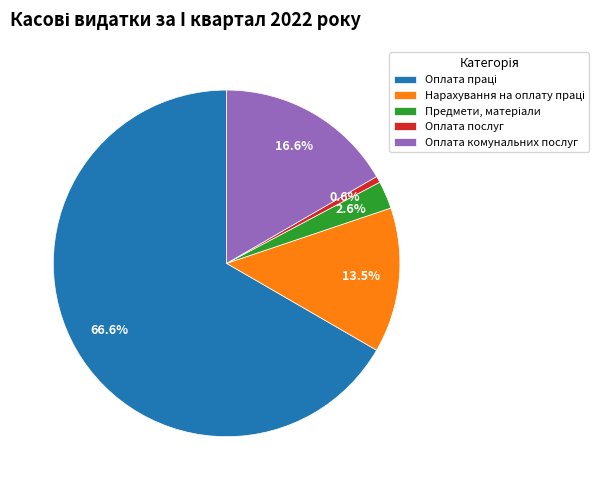

Does any single category account for the majority?

Yes